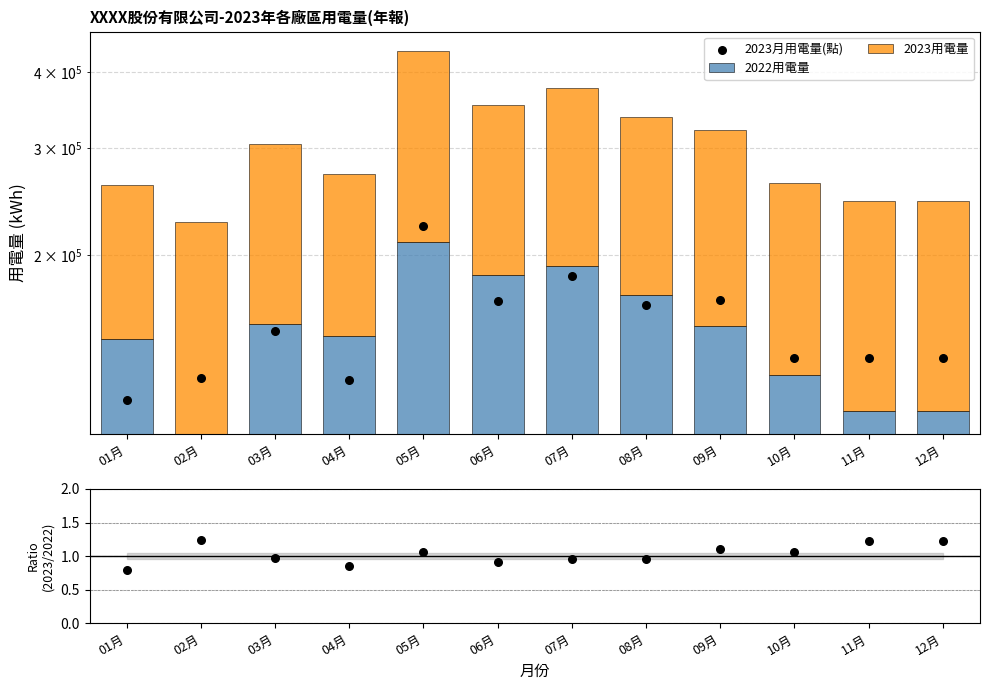

Which series reaches the maximum Y coordinate?

2023用電量